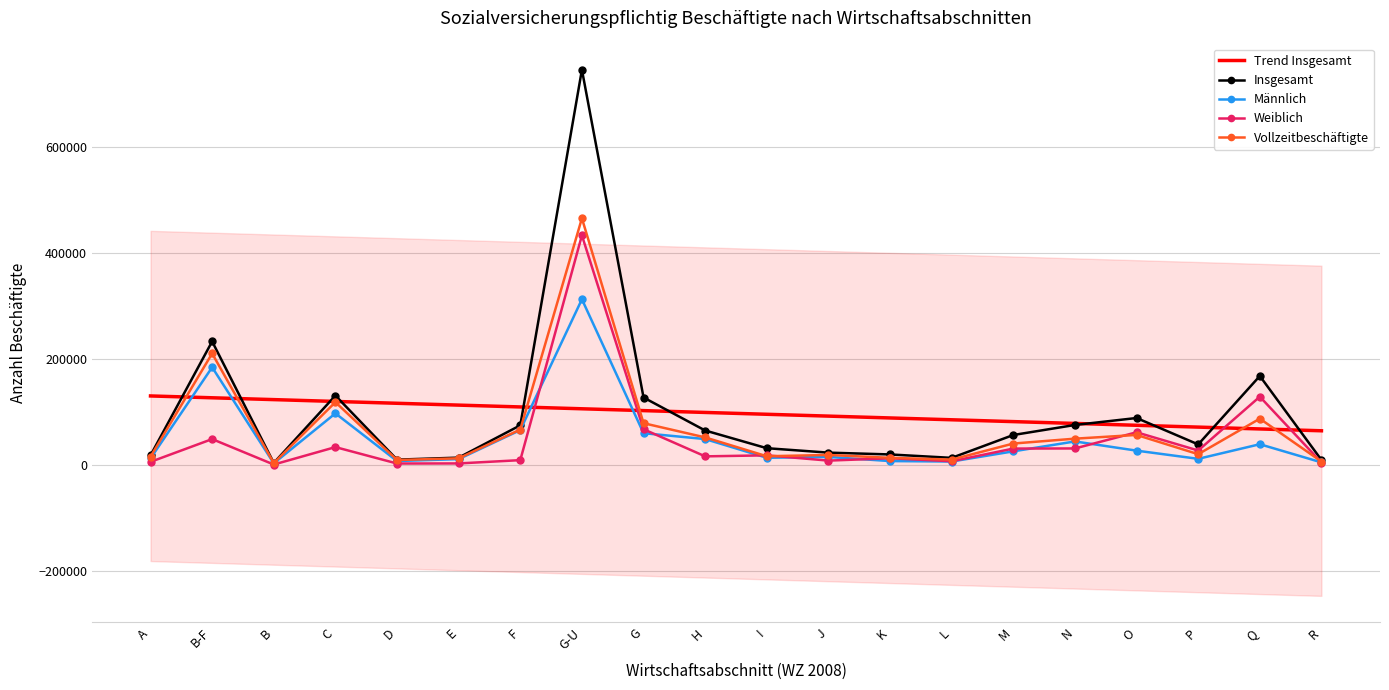

What is the difference between the Vollzeitbeschäftigte values at C and H?

66506.0